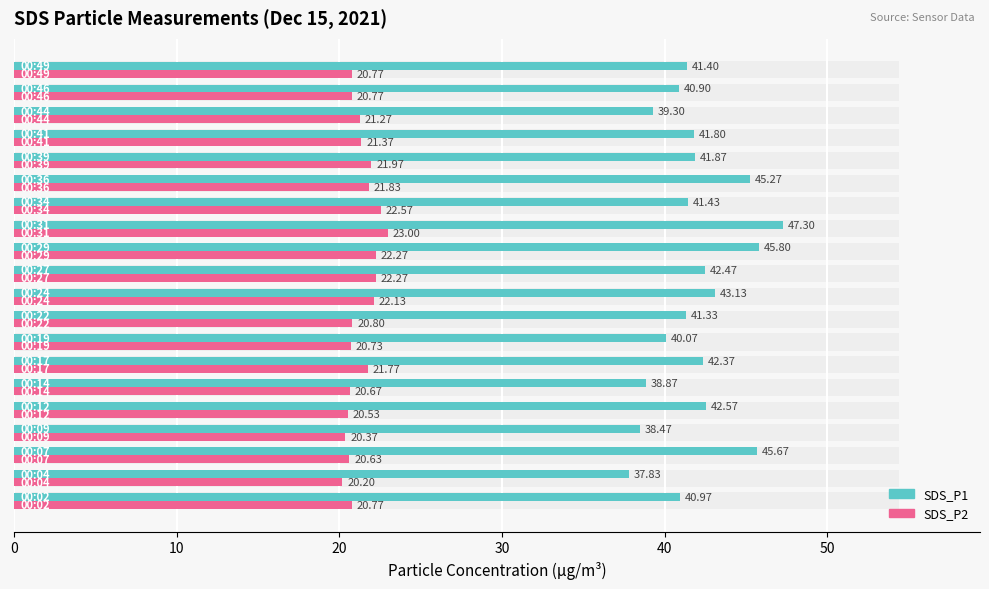

Does the chart contain stacked bars?

No